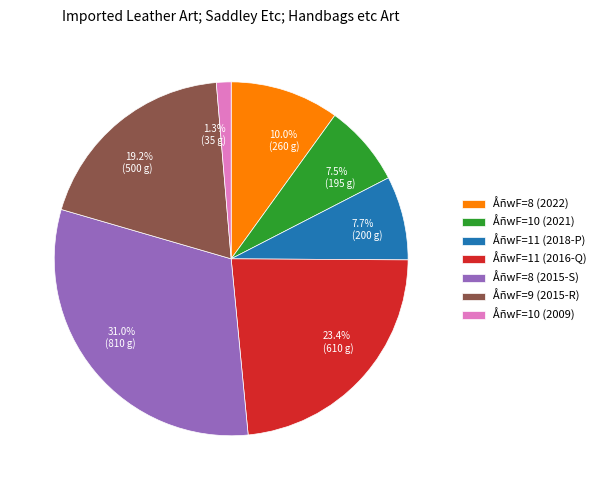

To the nearest percent, what is the difference between the largest and smallest slice percentages?

30%